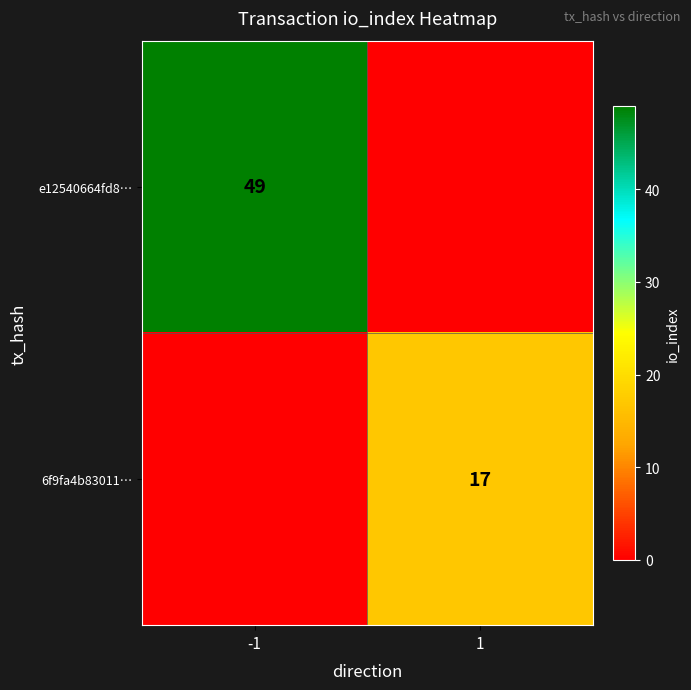

At which category is the sum across all series the highest?

-1